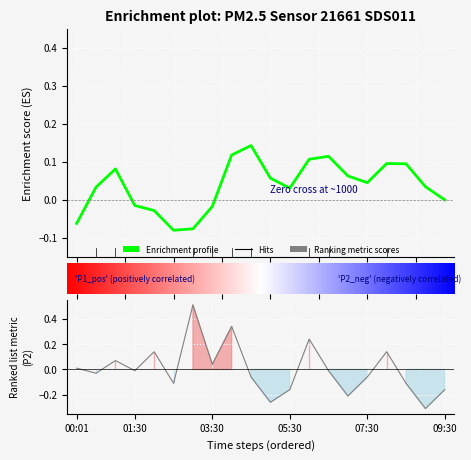

What is the smallest value displayed?

-0.3